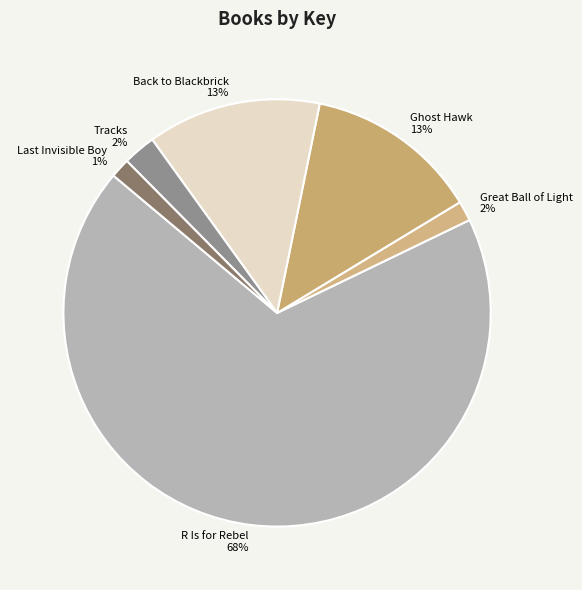

To the nearest percent, what portion does Back to Blackbrick represent?

13%